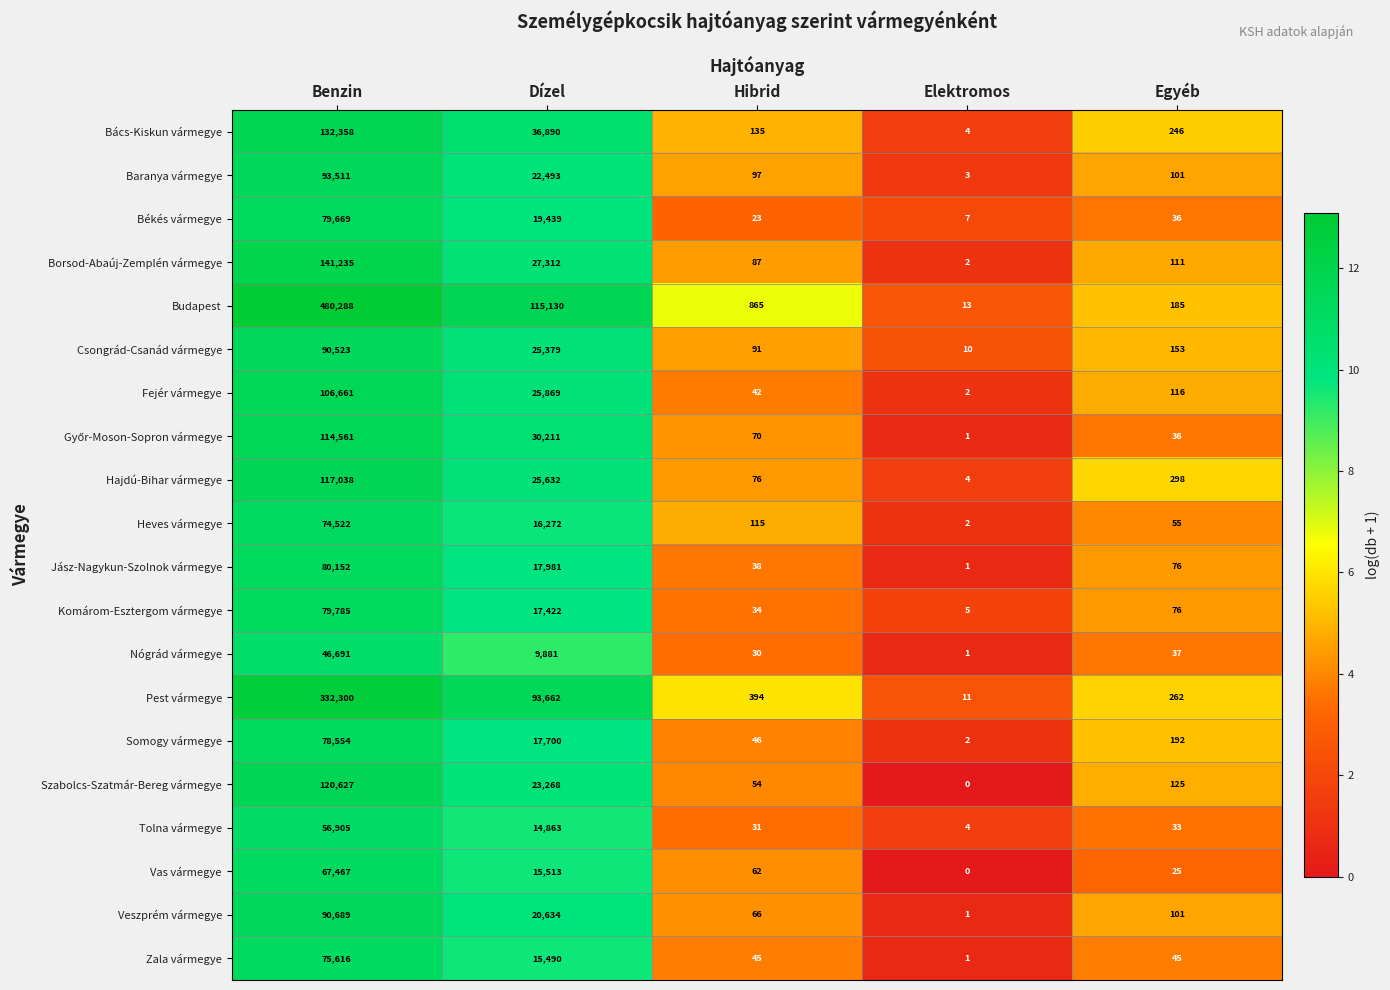

Is it true that Hajdú-Bihar vármegye equals 76 at Hibrid?

True